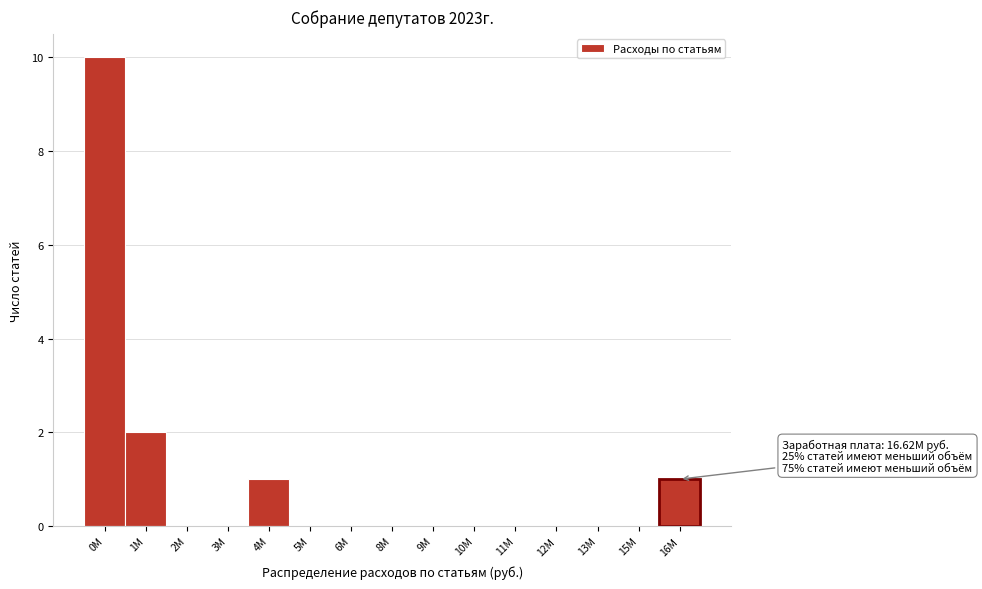

Reading right to left, transcribe all the data shown in this chart.

16М=1	15М=0	13М=0	12М=0	11М=0	10М=0	9М=0	8М=0	6М=0	5М=0	4М=1	3М=0	2М=0	1М=2	0М=10